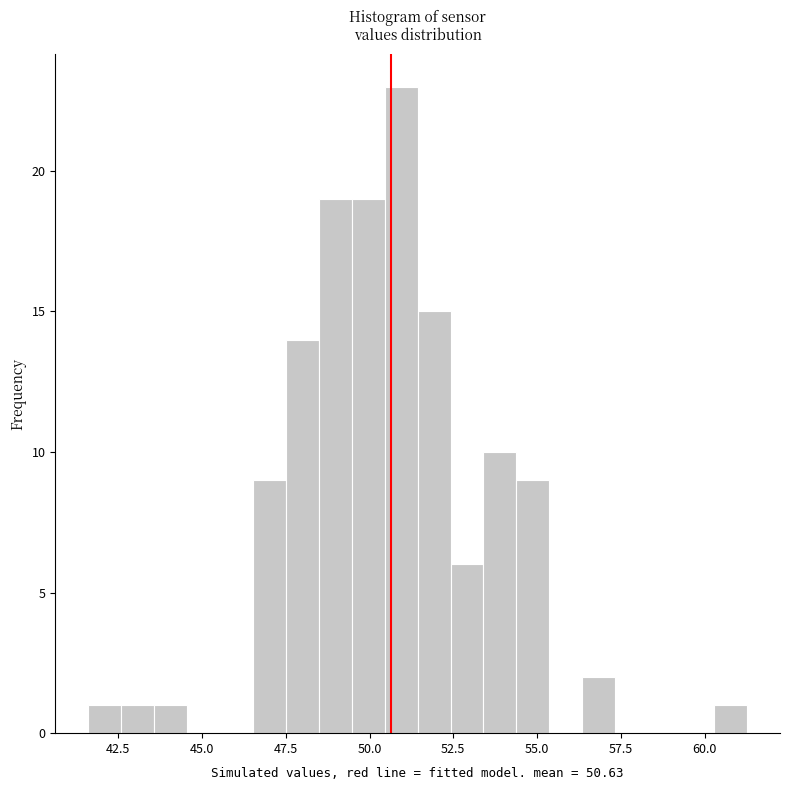

Read against the x-axis, roughly where is the centre of the tallest bar?

51.0